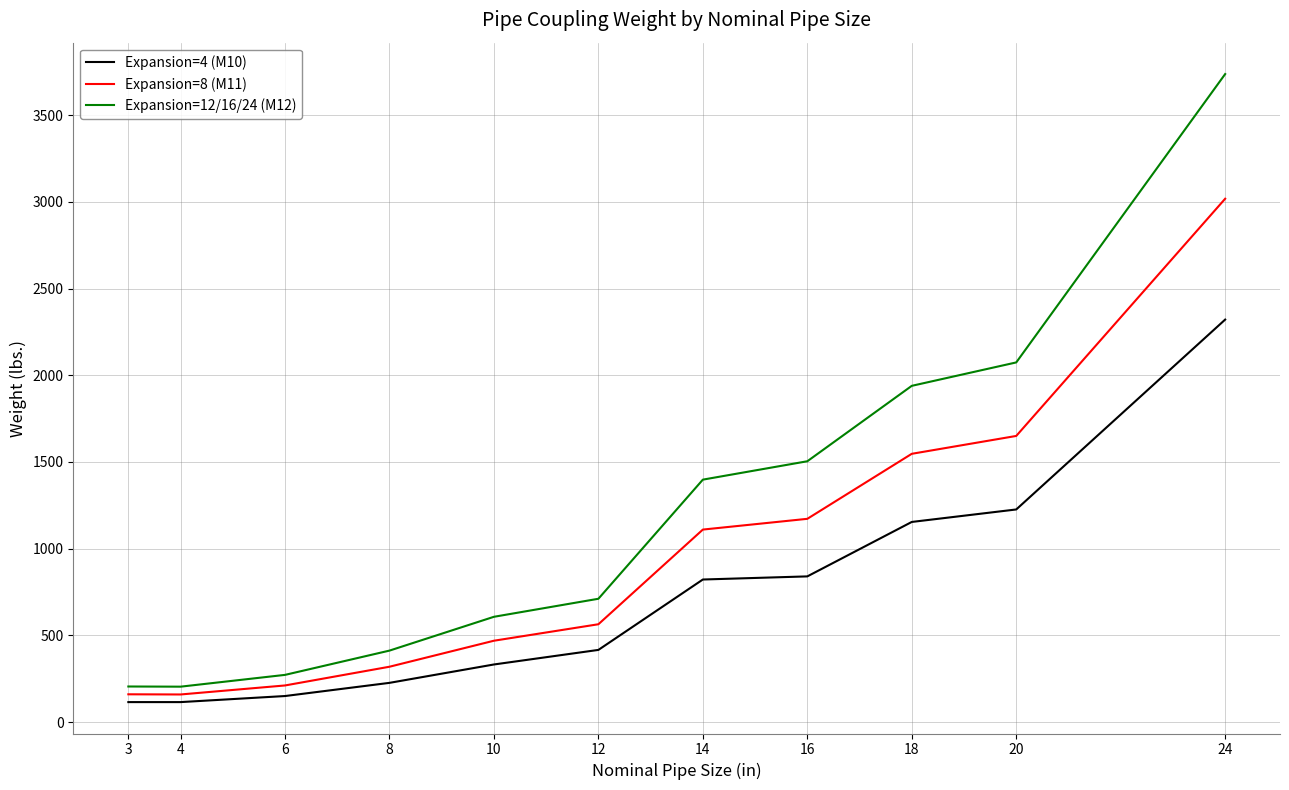

Count the number of data series in this chart.

3